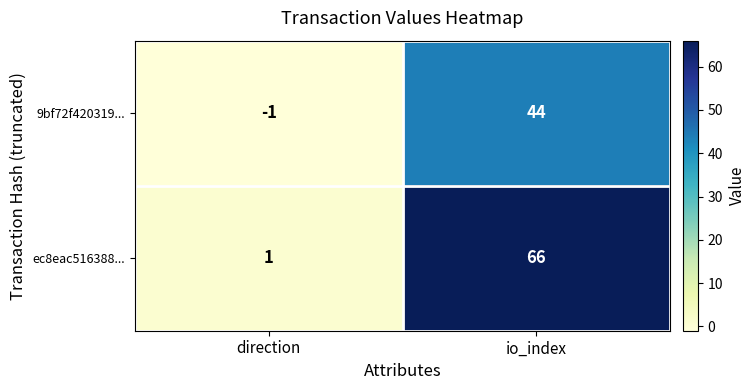

True or false: 9bf72f420319... has a value of 73 at io_index.

False